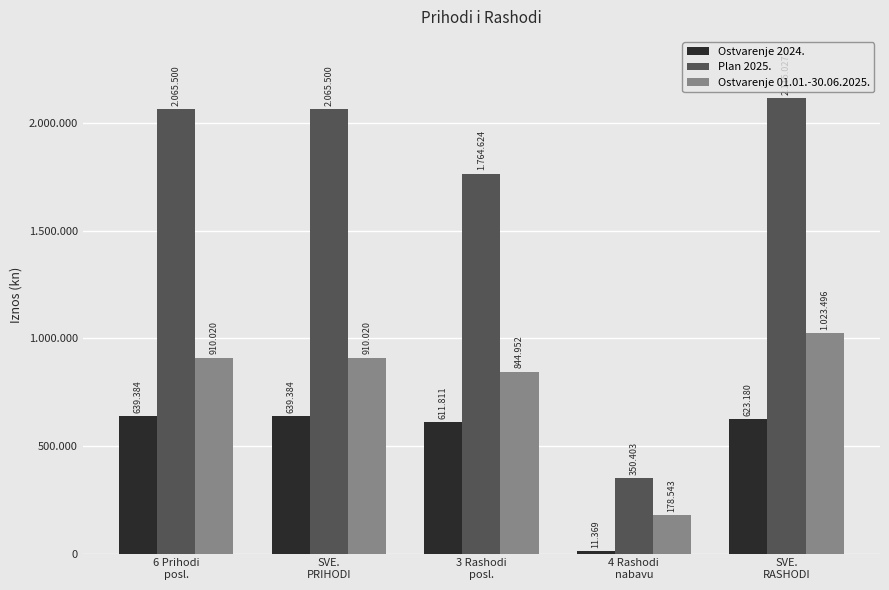

Are the bars horizontal?

No